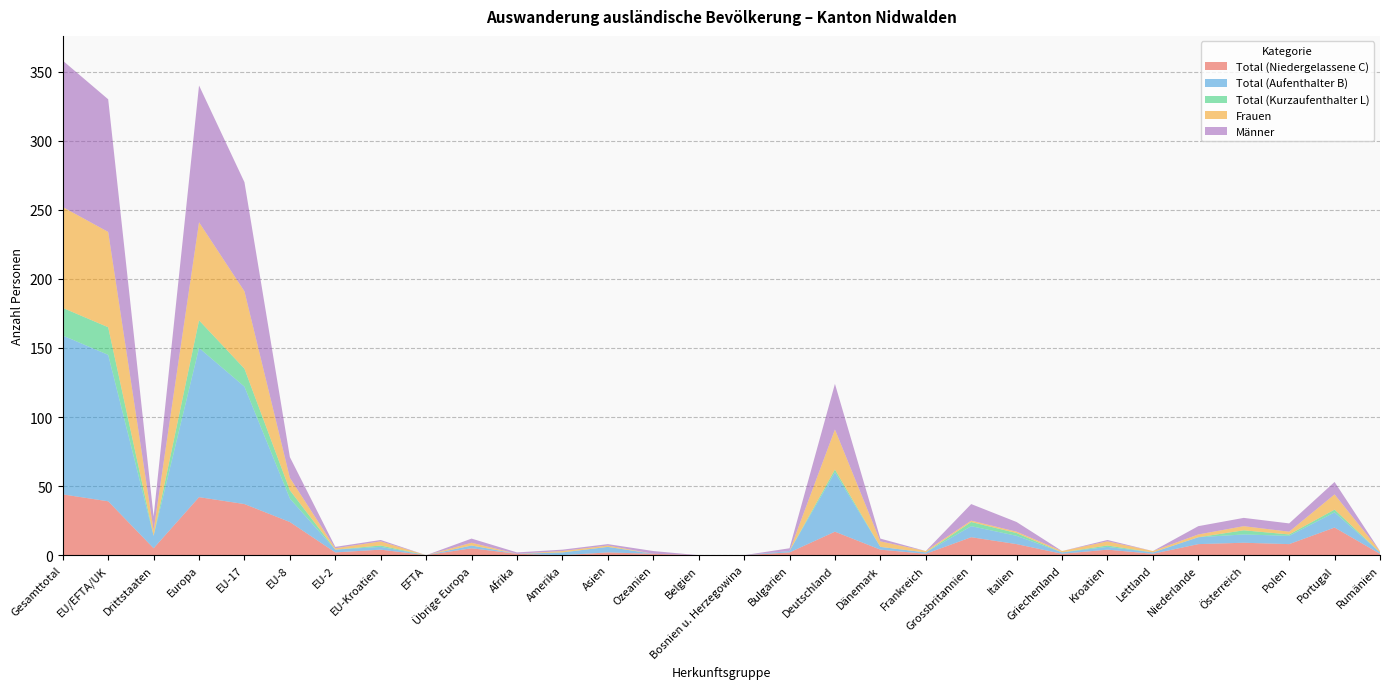

Reading left to right, transcribe all the data shown in this chart.

Total (Niedergelassene C): 44	39	5	42	37	24	2	4	0	5	1	0	2	1	0	0	2	17	4	1	13	8	1	4	1	8	9	8	20	1
Total (Aufenthalter B): 115	106	9	108	85	17	2	2	0	2	0	2	4	0	0	0	1	43	2	1	8	6	1	2	1	5	6	6	11	1
Total (Kurzaufenthalter L): 20	20	0	20	13	6	0	1	0	0	0	0	0	0	0	0	0	2	0	0	3	2	0	1	0	0	3	1	2	0
Frauen: 73	69	4	71	56	9	1	3	0	2	0	1	1	0	0	0	0	29	4	1	1	1	1	3	1	2	3	2	11	1
Männer: 106	96	10	99	79	15	1	1	0	3	1	1	1	2	0	0	2	33	2	0	12	7	0	1	0	6	6	6	9	0